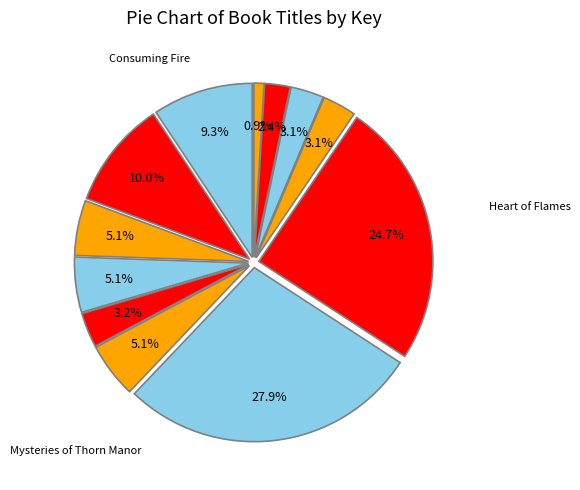

Count the number of slices in the pie.

12